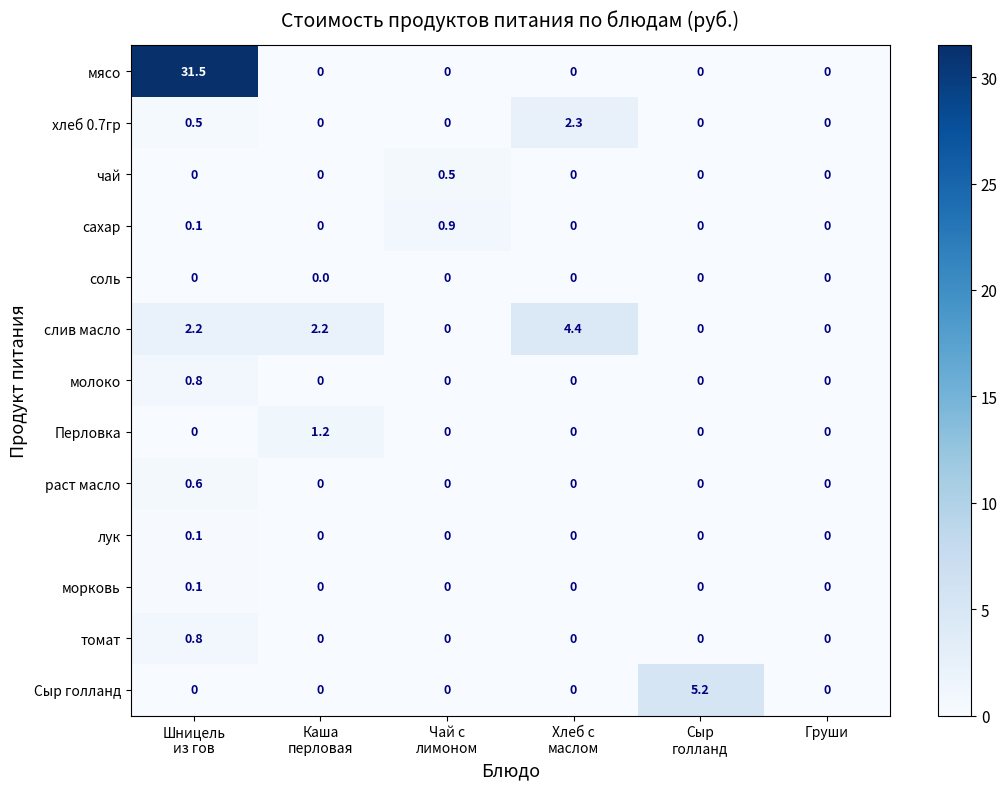

What is the difference between the maximum and minimum values in the томат series?

0.8